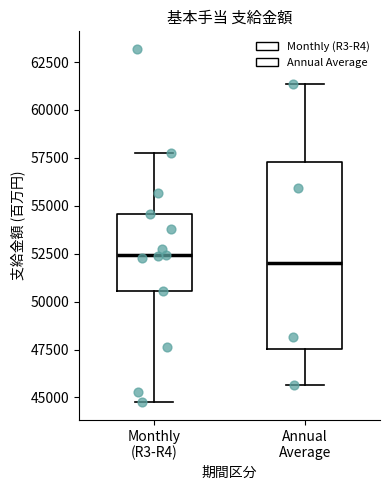

Reading left to right, transcribe this box plot: for each box, give where its median line is, the range the box spans, and where its two whiskers end, as read against the y-axis. The values are not printed on the chart, so give them approximately, as read against the axis.

Monthly (R3-R4): median 52500, box 50500 to 54500, whiskers 45000 to 57500
Annual Average: median 52000, box 47500 to 57500, whiskers 45500 to 61500